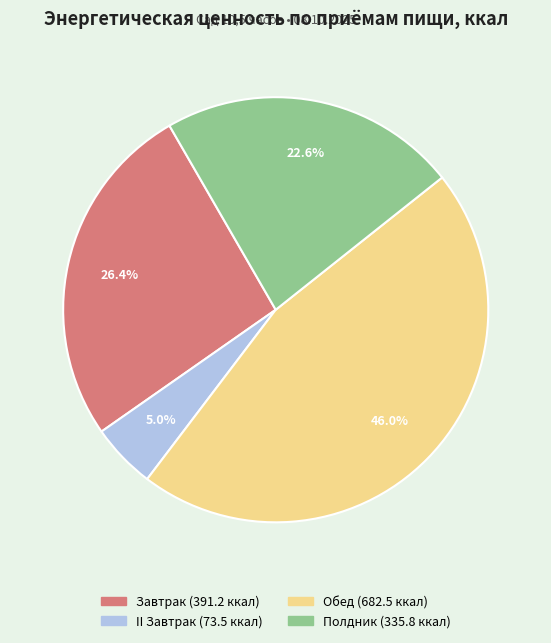

Which has a higher value, Завтрак or Обед?

Обед